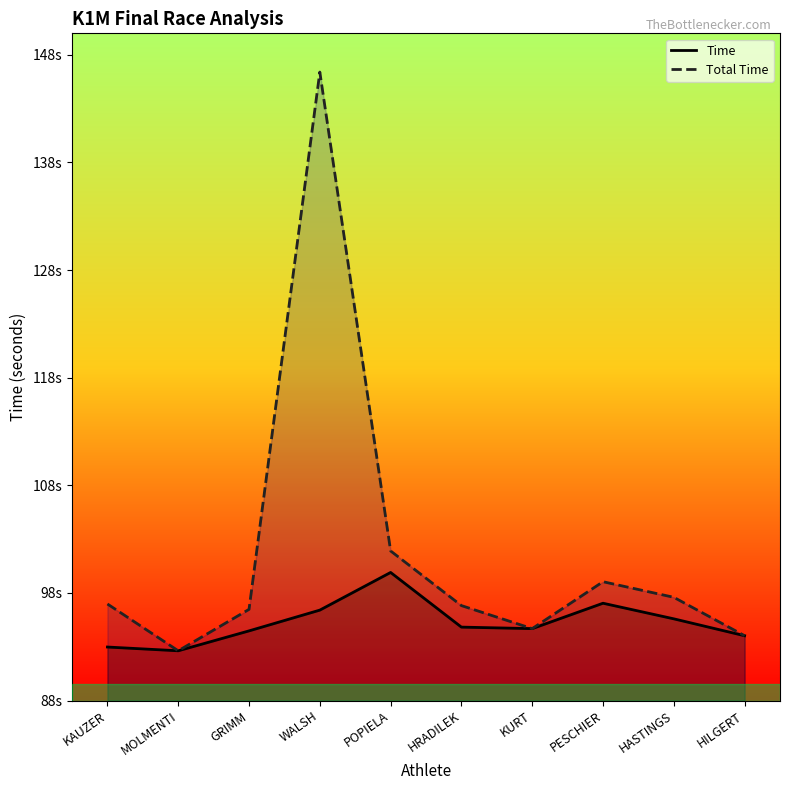

True or false: Time and Total Time intersect in this chart.

False